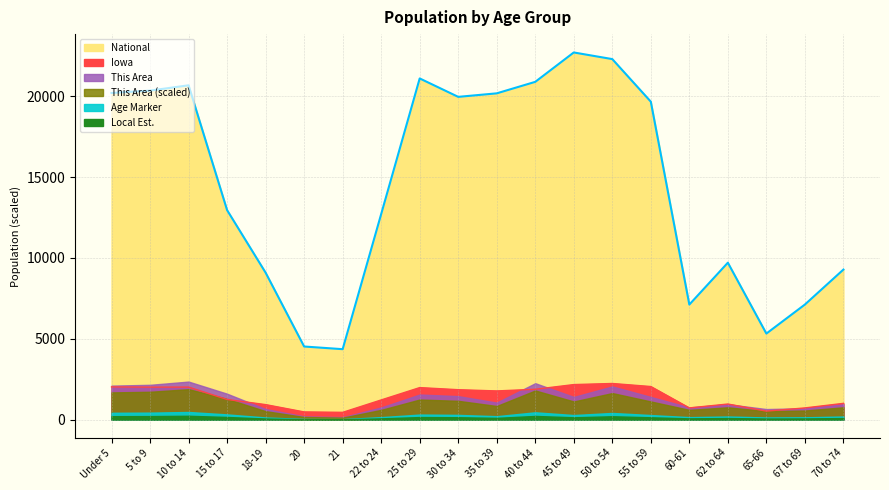

What is the value of the National point at the 1st from the left?

20201.4